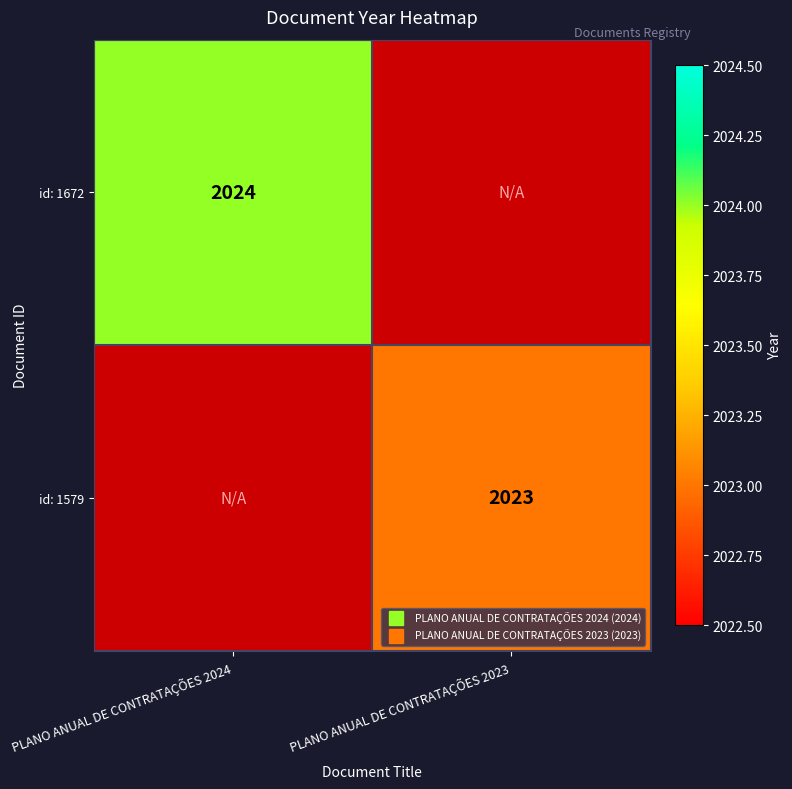

Is the value of id: 1579 at PLANO ANUAL DE CONTRATAÇÕES 2024 greater than the value of id: 1672 at PLANO ANUAL DE CONTRATAÇÕES 2024?

No